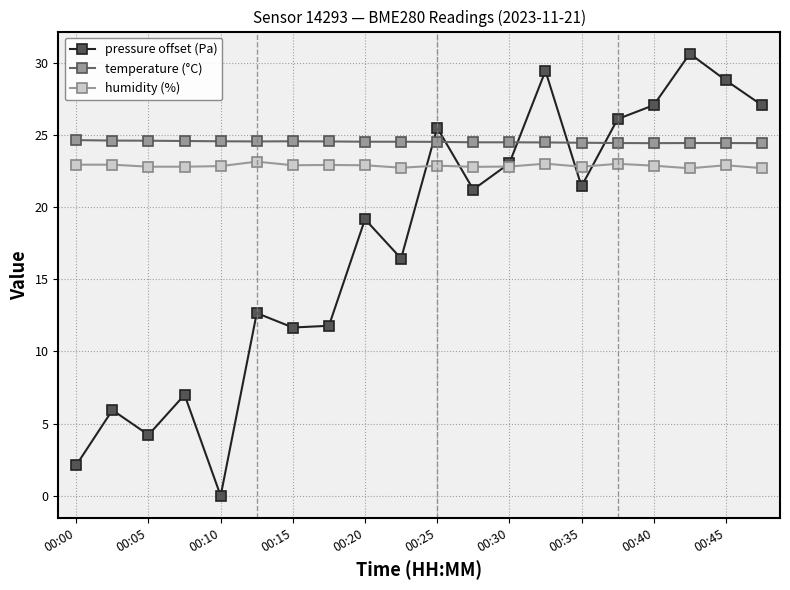

What is the value of the pressure offset (Pa) point at the 8th from the left?

11.8